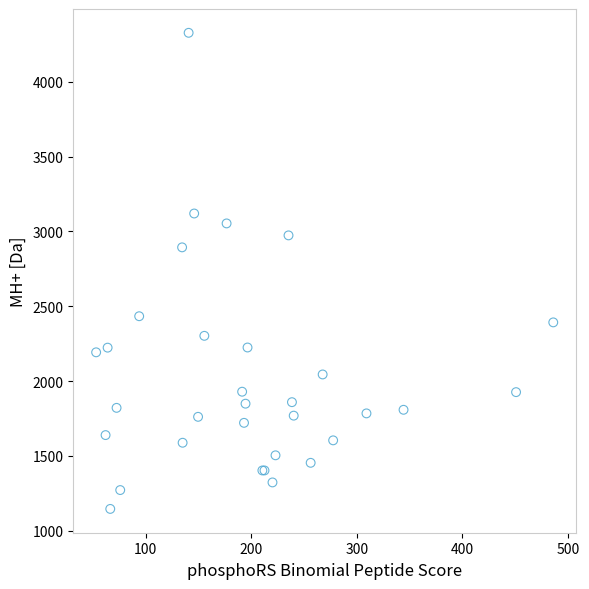

What Y value in the scatter plot is closest to 2736?

2893.4